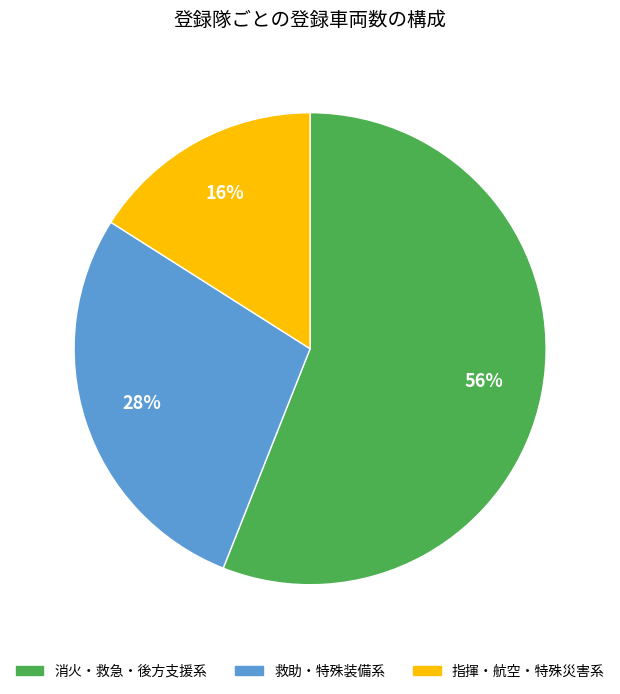

Is there any slice that represents more than half of the pie?

Yes